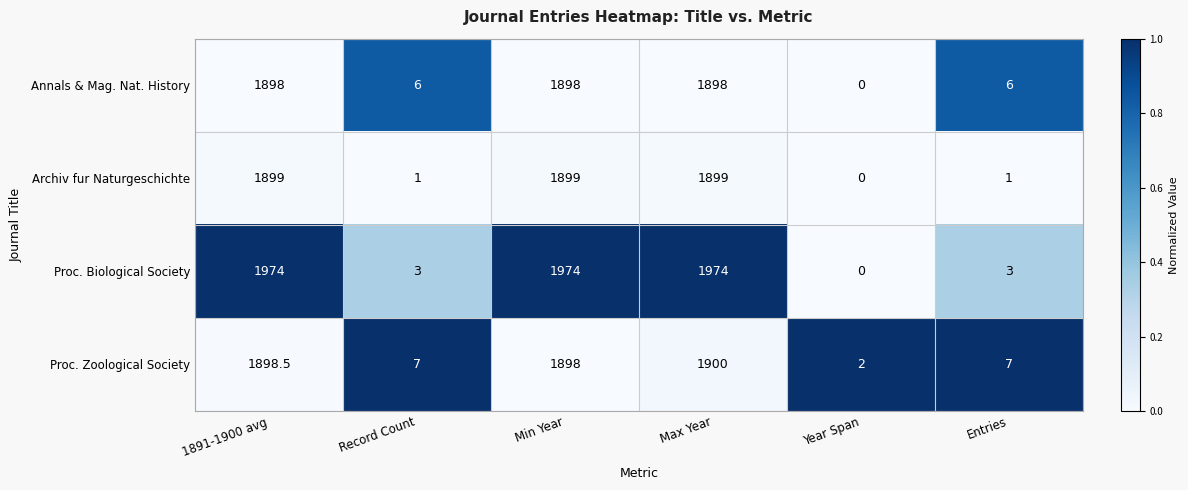

Count the number of categories in the chart.

6